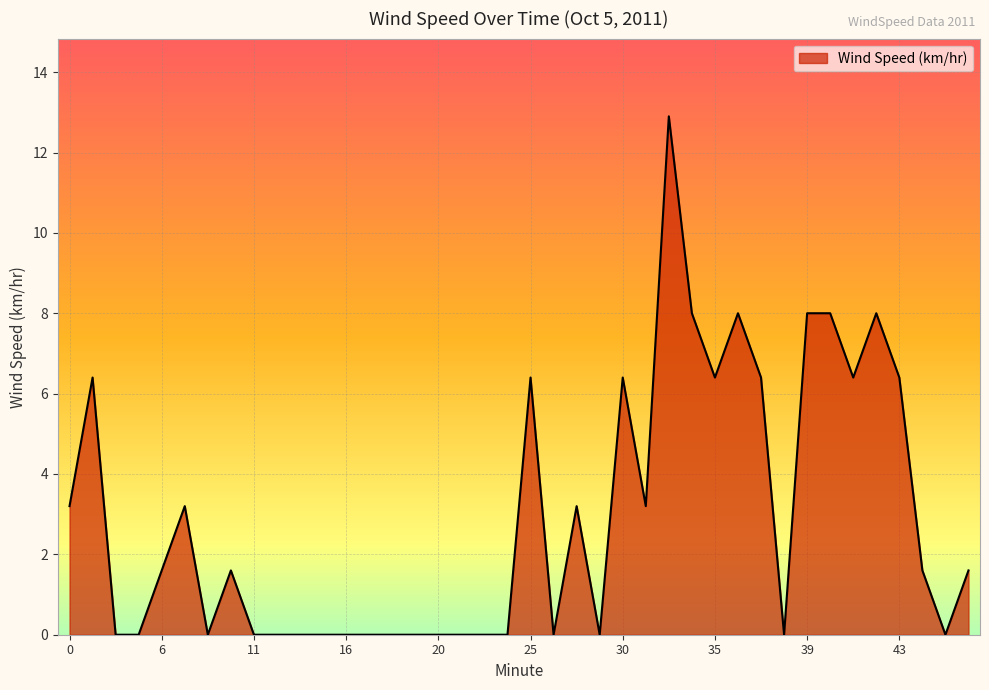

What is the difference between the maximum and minimum values?

12.9